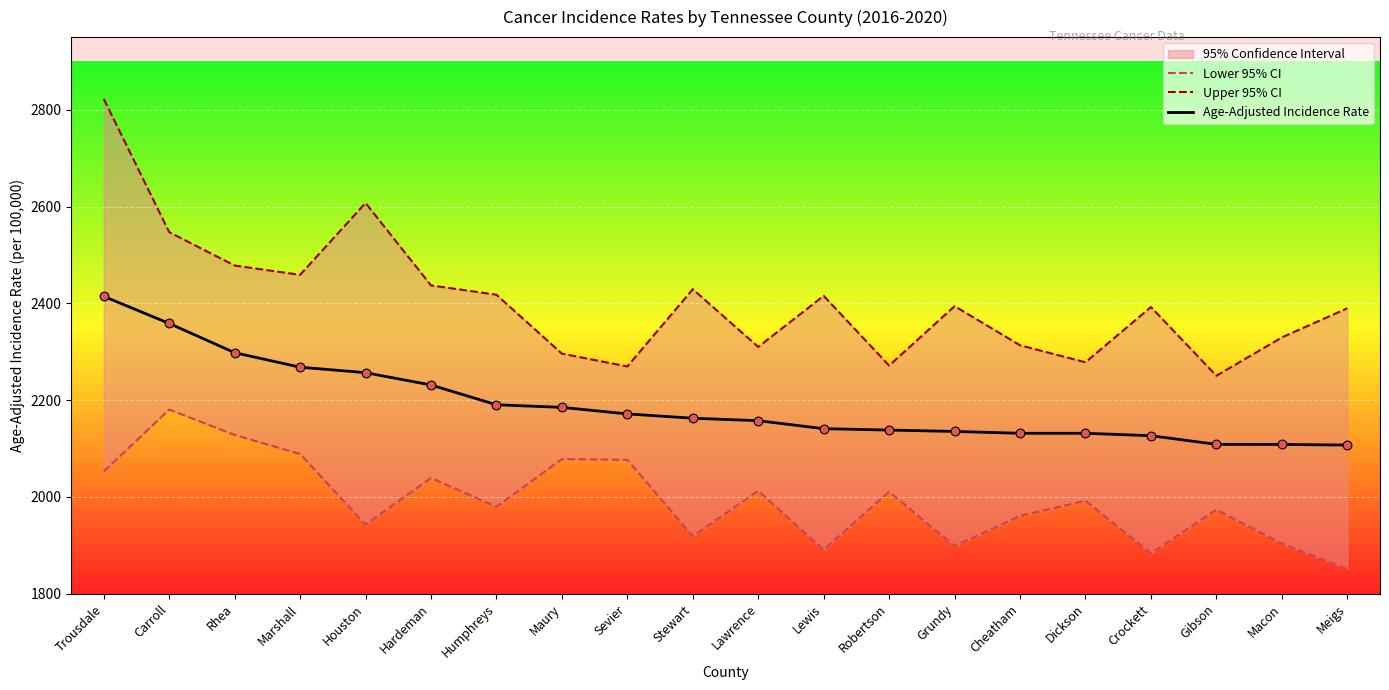

What is the total value across all series at Sevier?

6518.0